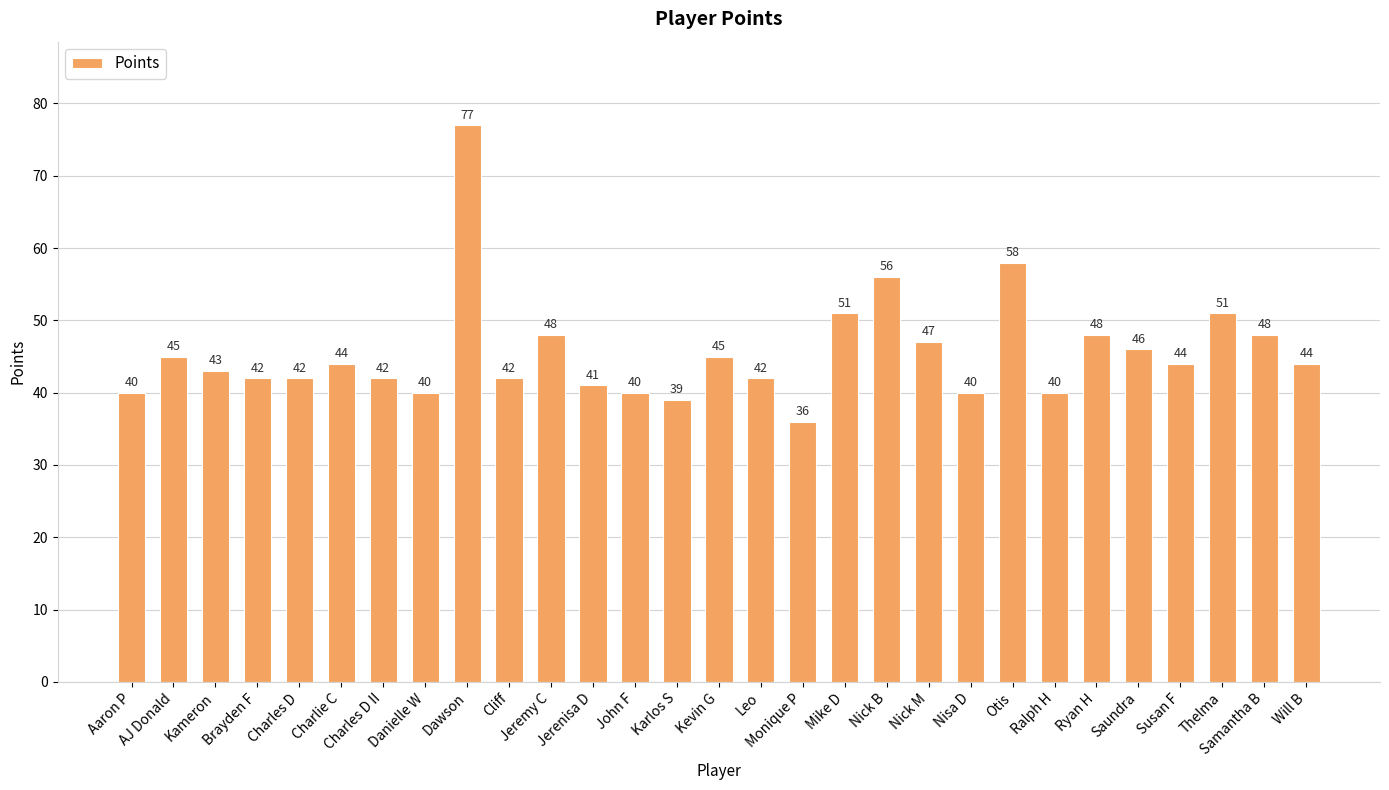

The value at Dawson is 77. True or false?

True